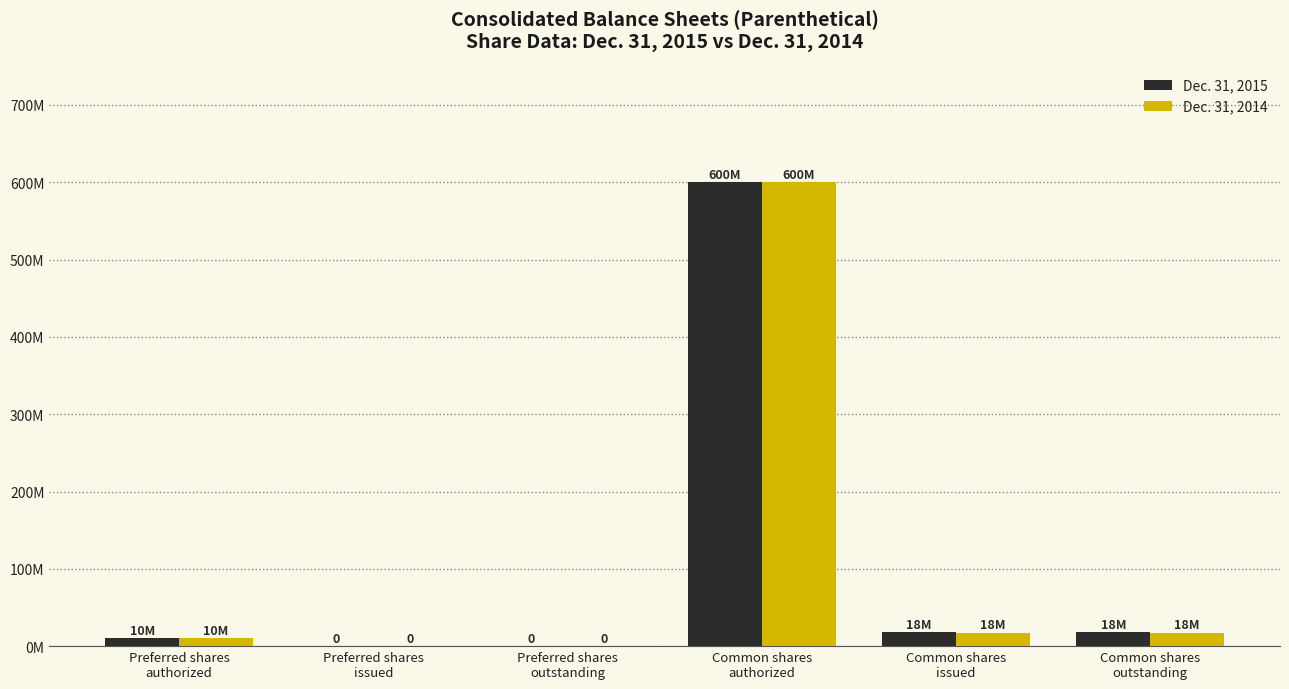

What is the average value of the Dec. 31, 2014 series?

107537426